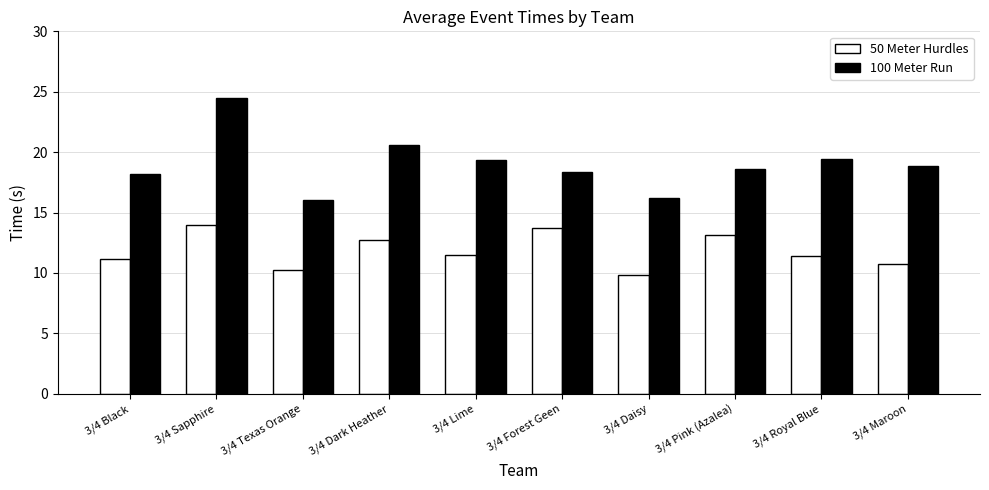

What position from the left is 3/4 Black?

1